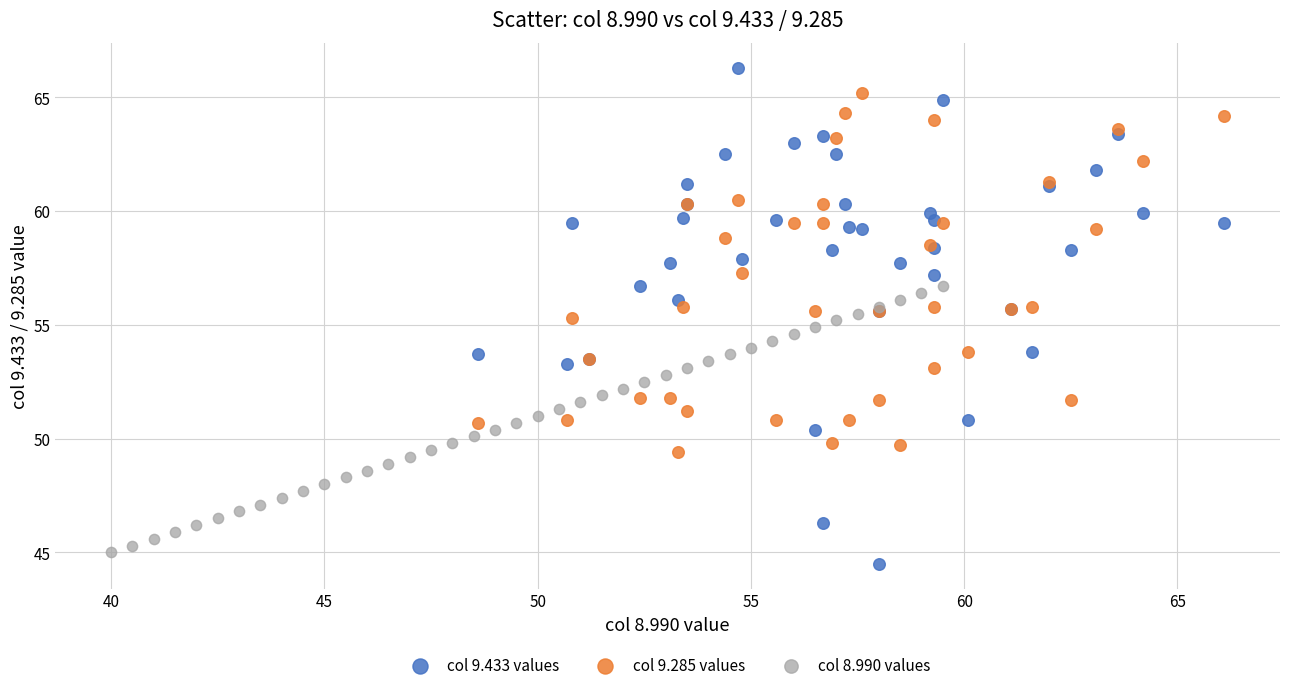

Which series contains the lowest Y value?

col 9.433 values